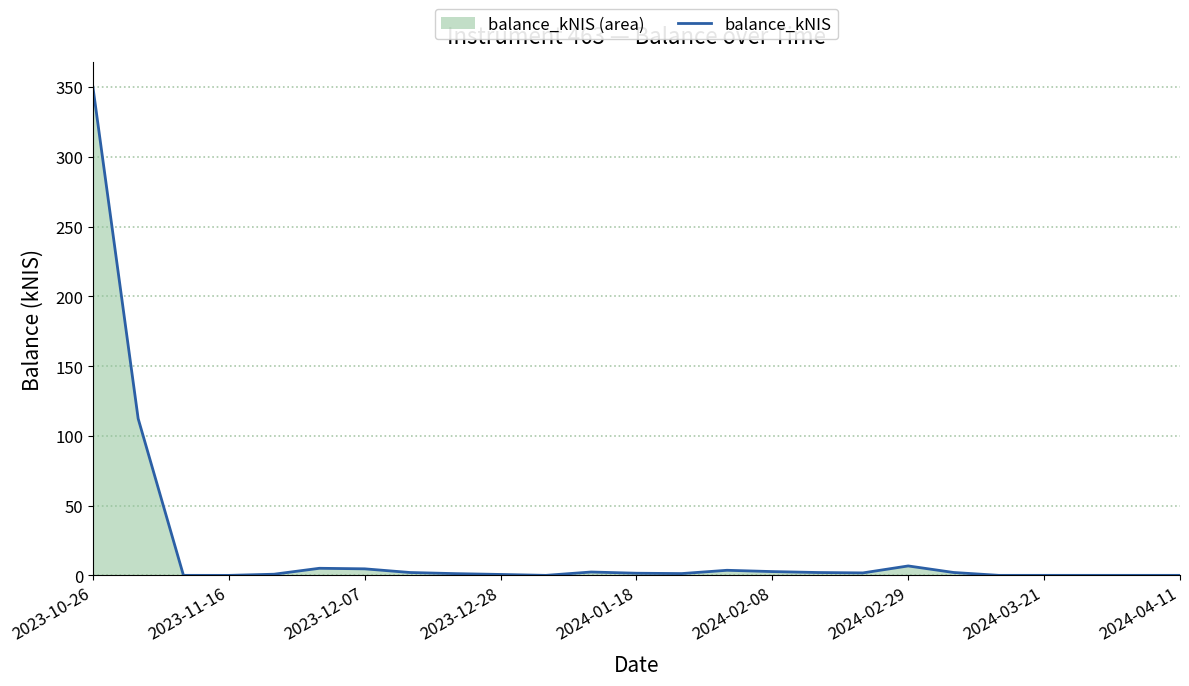

What is the approximate value at 10?

0.1